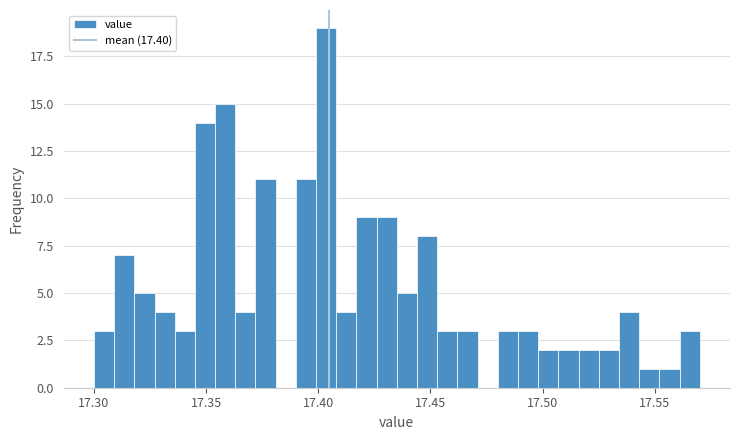

Read against the x-axis, roughly where is the centre of the tallest bar?

17.405